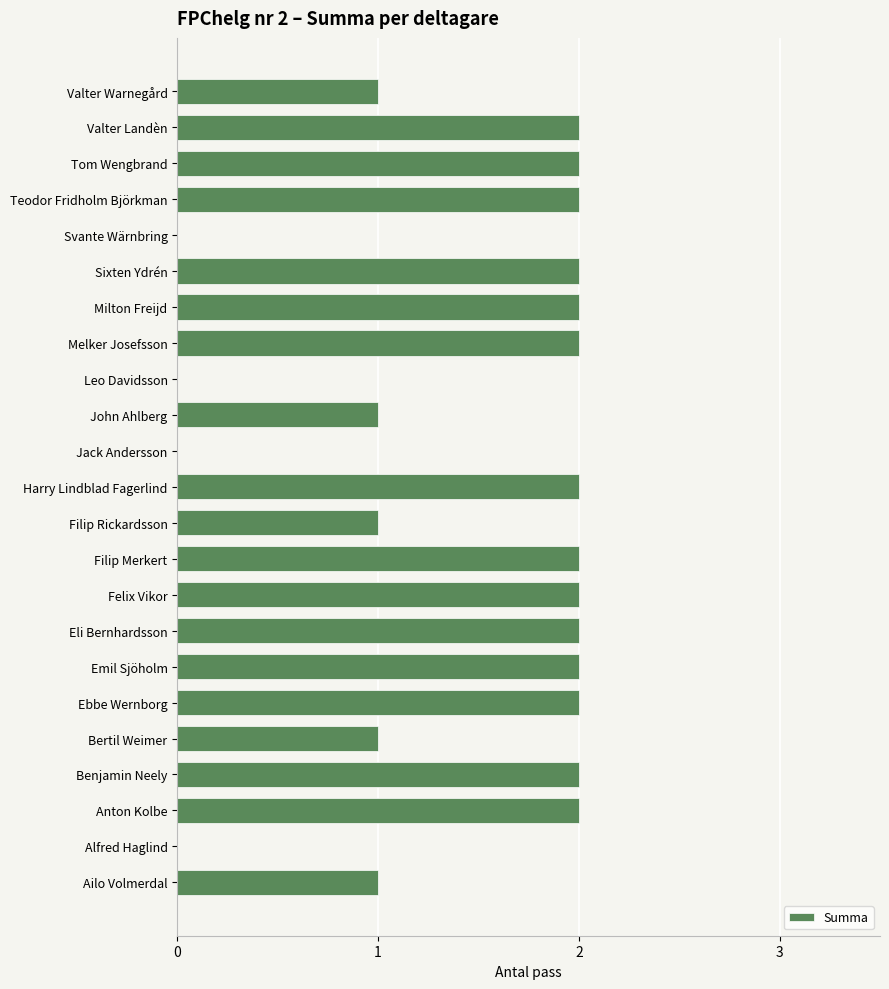

What is the sum of all values?

33